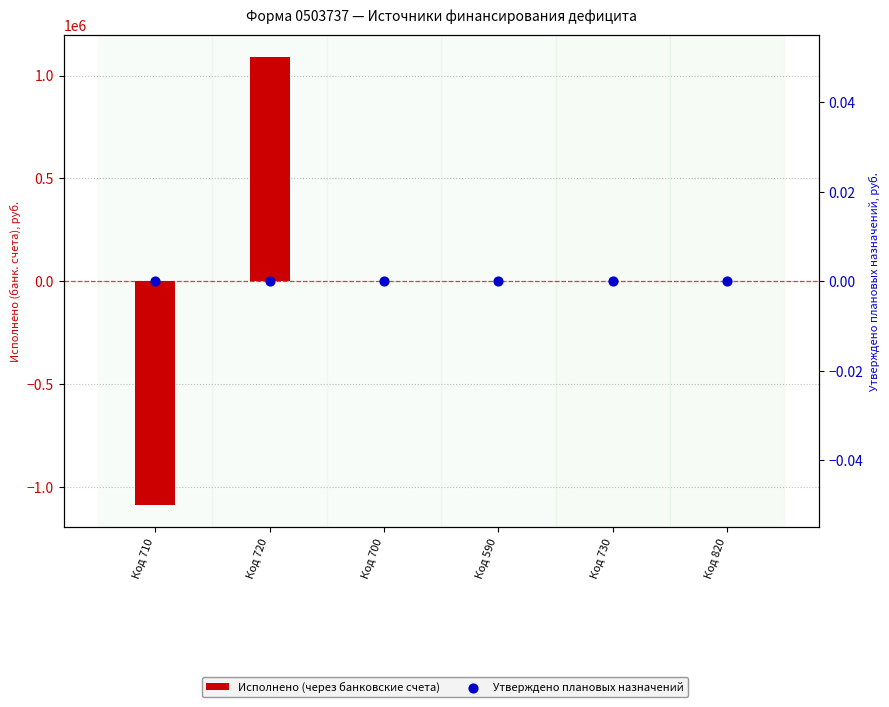

Which series contains the lowest Y value?

Исполнено (через банковские счета)